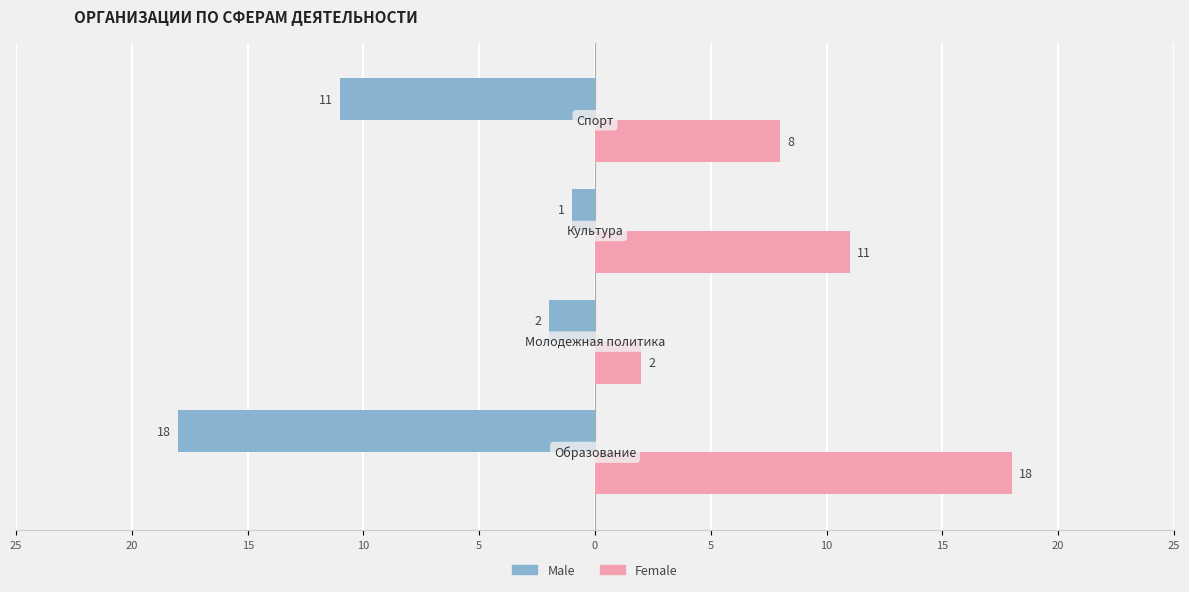

What is the difference between the maximum and minimum values in the Male series?

17